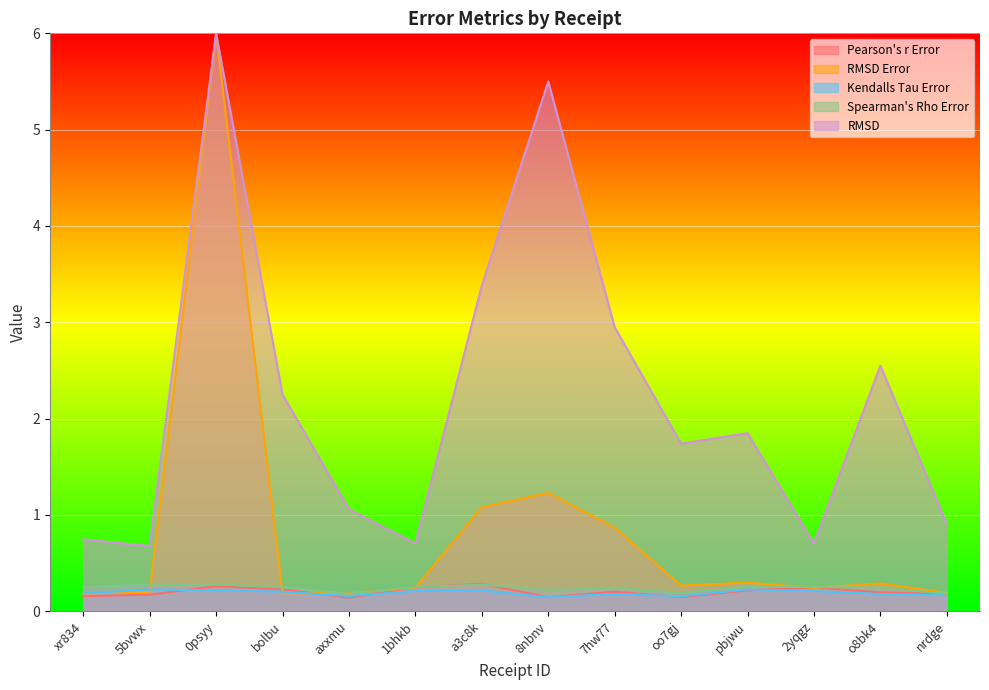

Which series has the largest range (max minus min)?

RMSD Error